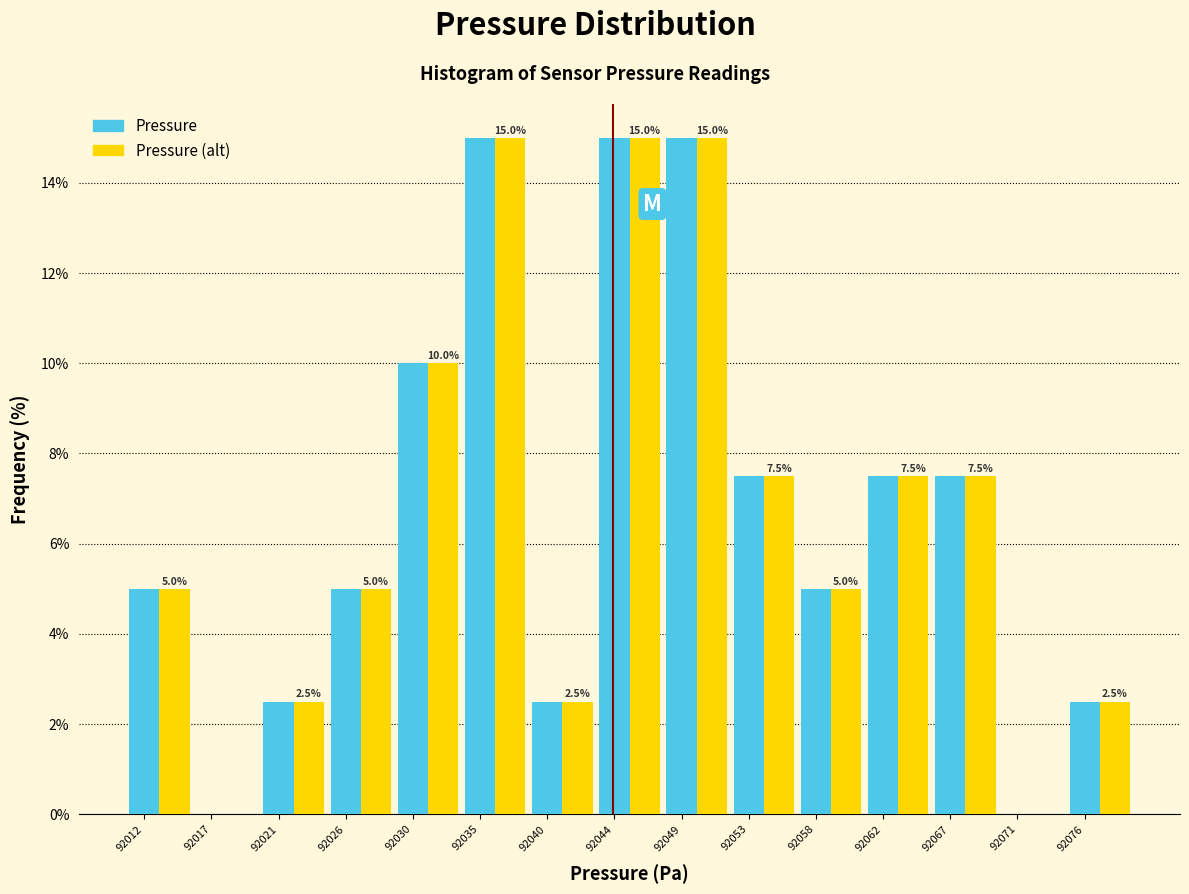

Is the value of Pressure (alt) at 92017 greater than the value of Pressure at 92062?

No